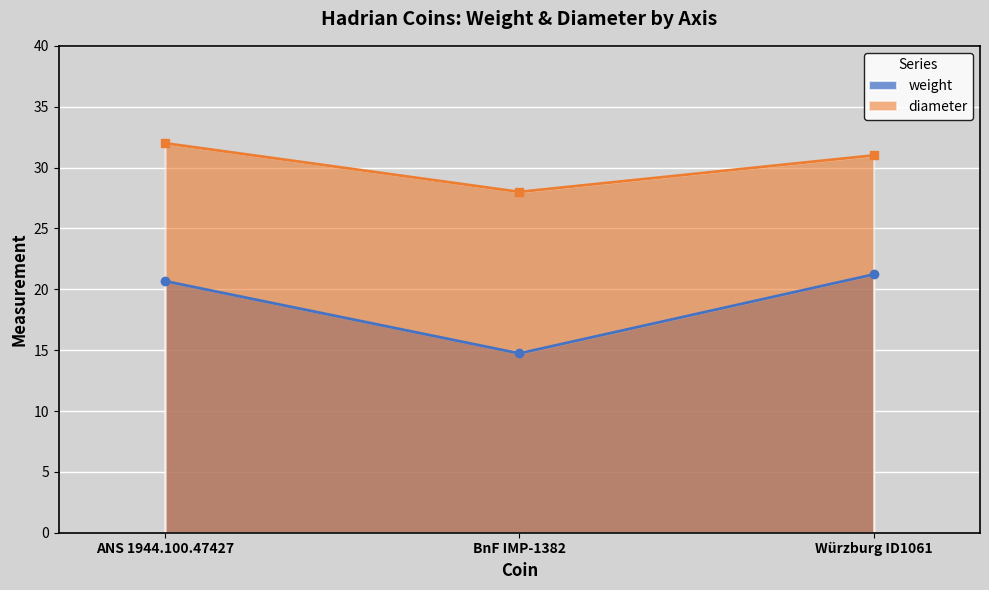

What are all the series names shown in the legend?

weight, diameter